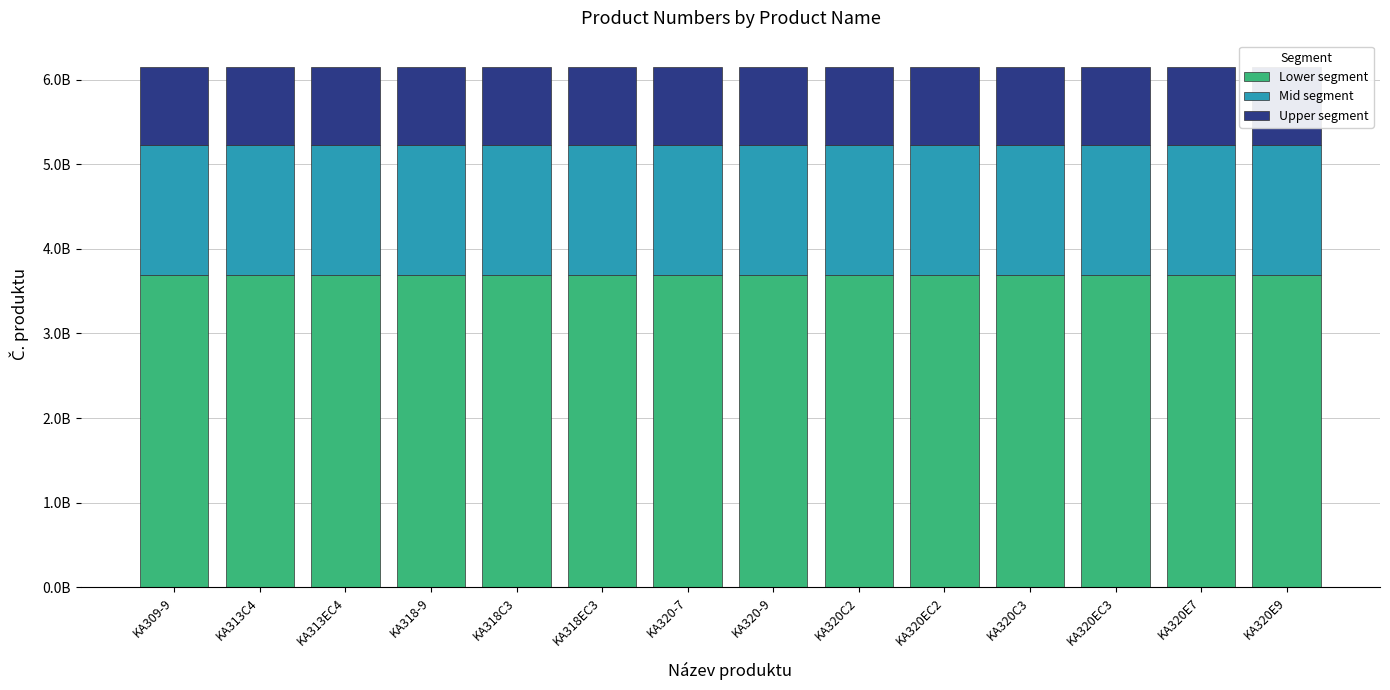

Is it true that Lower segment equals 2139481970 at KA320C3?

False